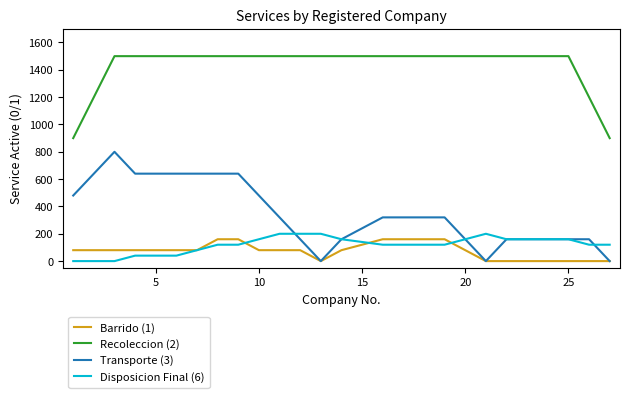

Which series has the widest spread of values?

Transporte (3)